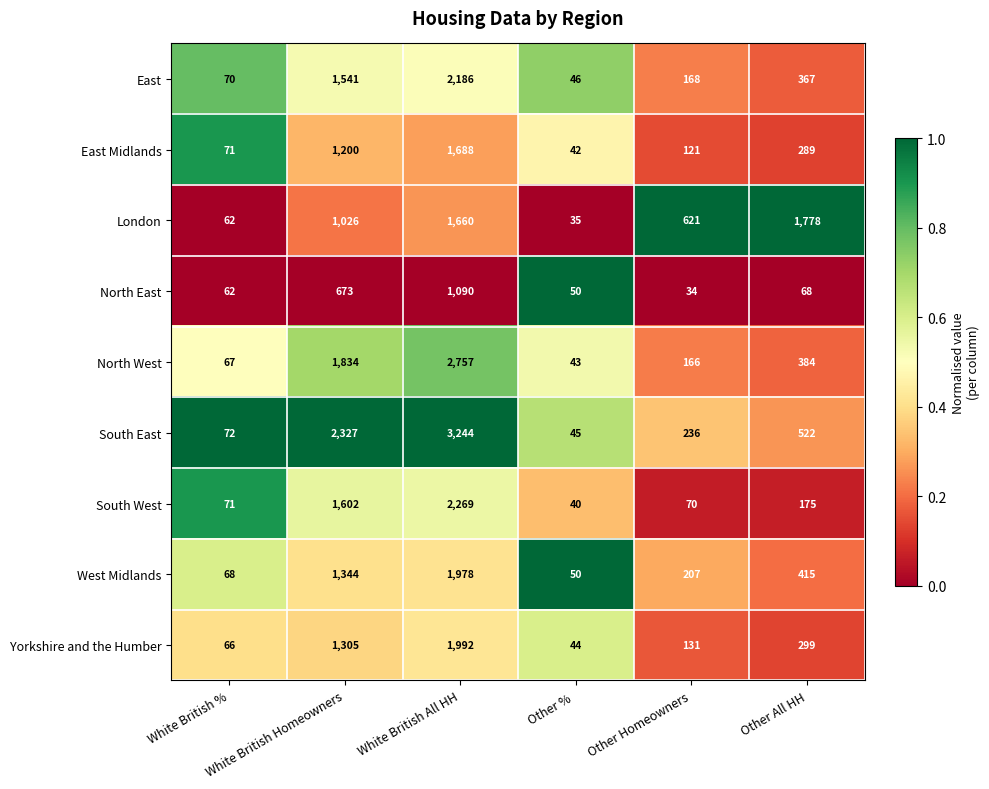

What is the difference between the maximum and minimum values in the North East series?

1056